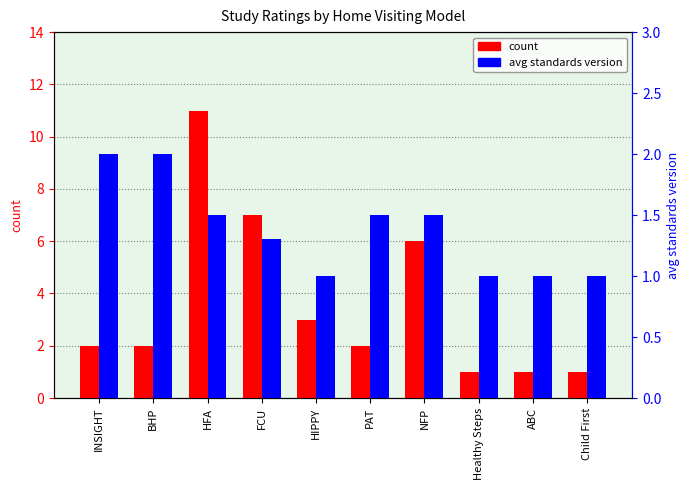

Are the bars grouped side by side (vs. stacked)?

Yes